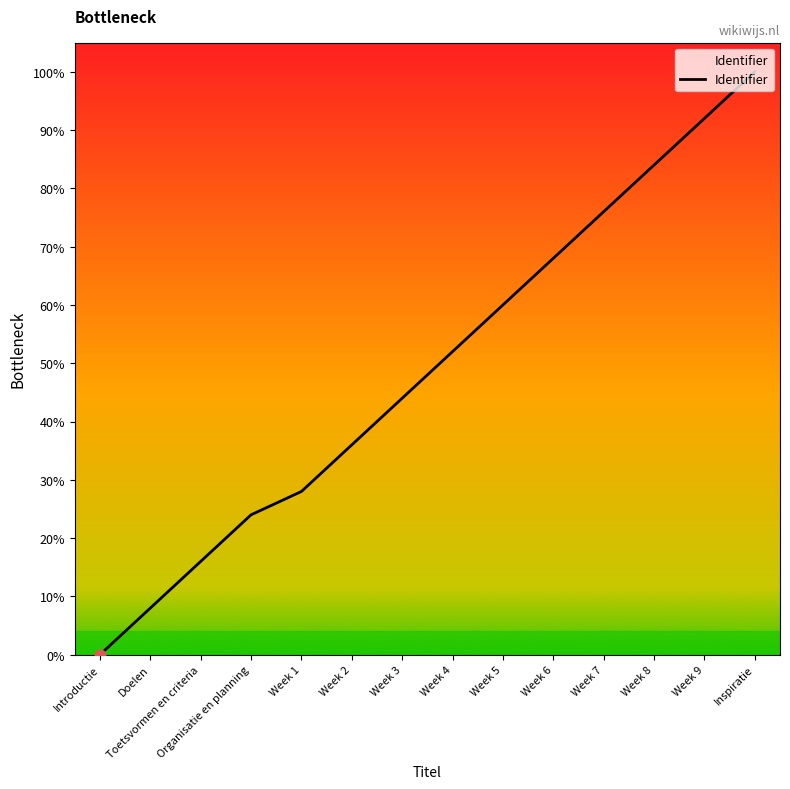

Which has a higher value, Doelen or Toetsvormen en criteria?

Toetsvormen en criteria